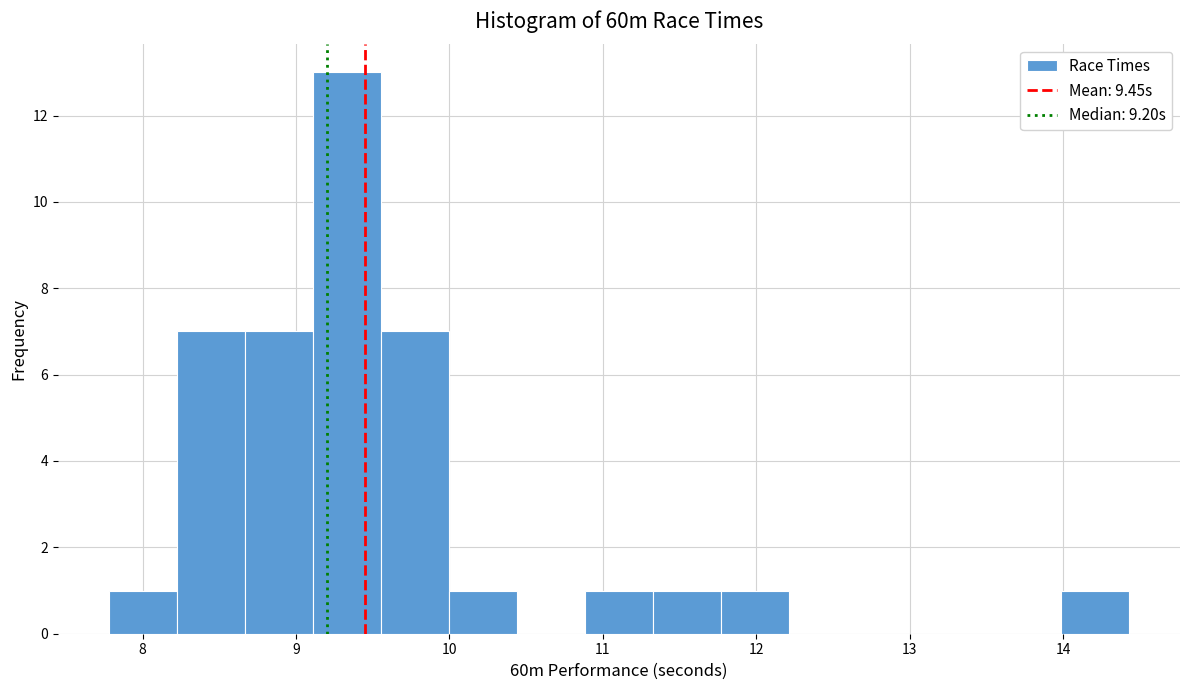

Reading left to right, list every bar in this chart as the range it spans on the x-axis followed by its height. Neither the bar edges nor the heights are printed on the chart, so give them approximately, as read against the axes.

7.8 to 8.2: 1
8.2 to 8.7: 7
8.7 to 9.1: 7
9.1 to 9.6: 13
9.6 to 10.0: 7
10.0 to 10.4: 1
10.4 to 10.9: 0
10.9 to 11.3: 1
11.3 to 11.8: 1
11.8 to 12.2: 1
12.2 to 12.7: 0
12.7 to 13.1: 0
13.1 to 13.5: 0
13.5 to 14.0: 0
14.0 to 14.4: 1